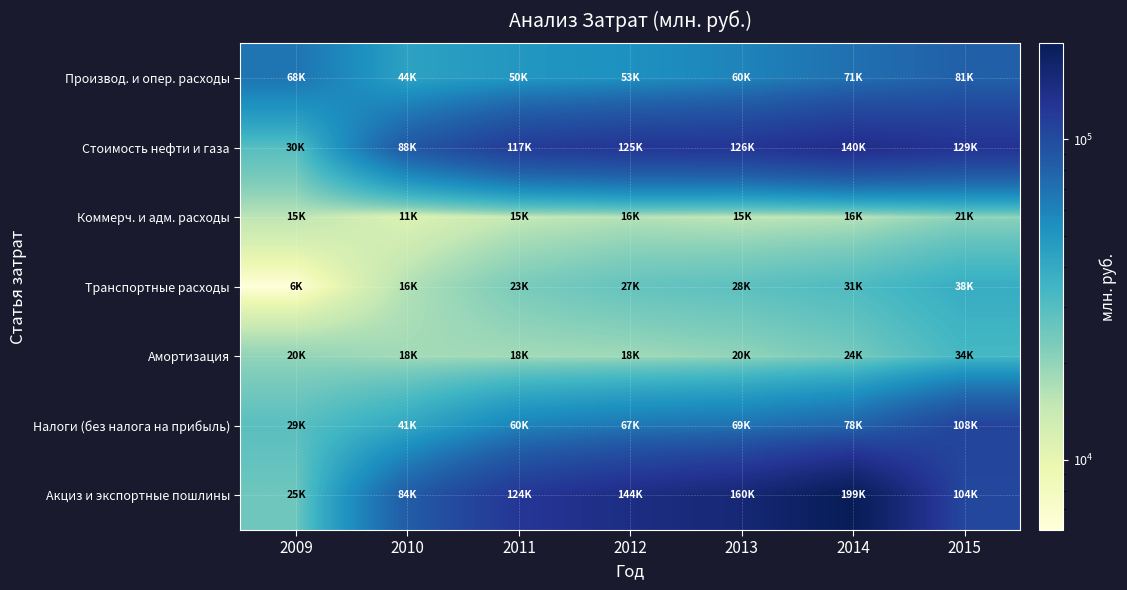

Which series has the widest spread of values?

Акциз и экспортные пошлины